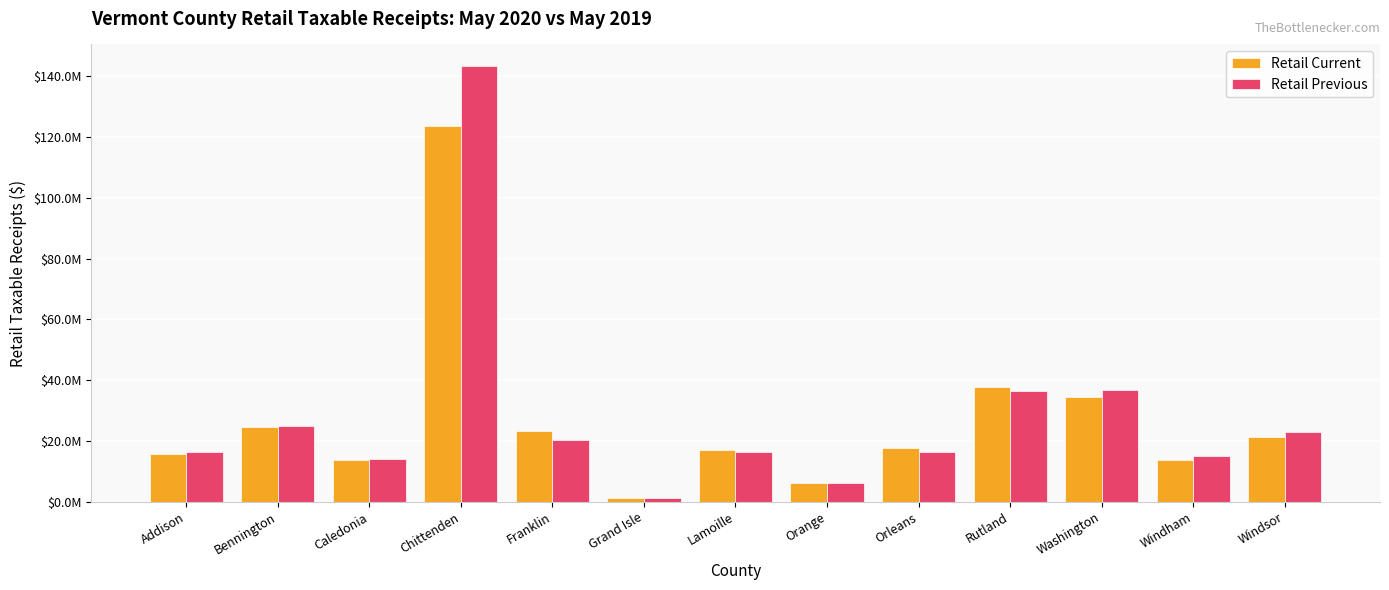

Rank the series by their average value, from highest to lowest.

Retail Previous, Retail Current